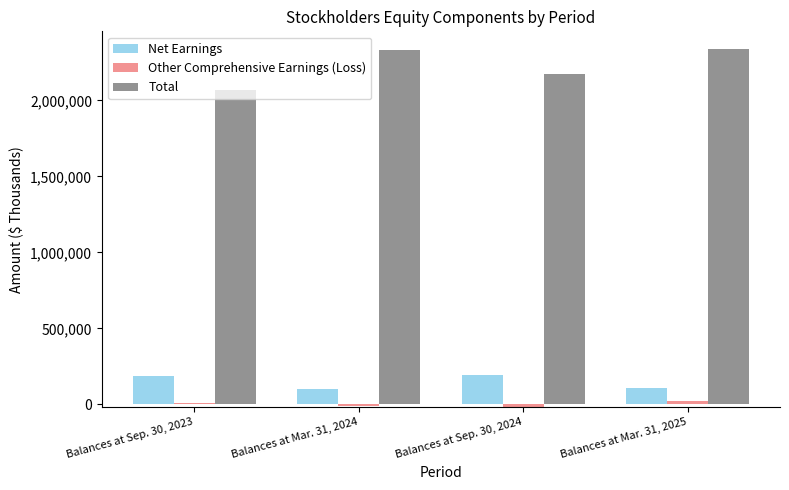

At how many categories does at least one series exceed 1164842?

4